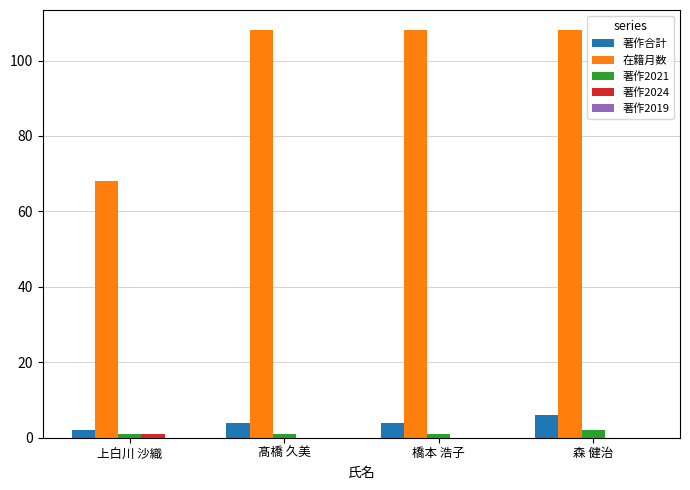

Between 髙橋 久美 and 森 健治, which series saw the biggest shift?

著作合計